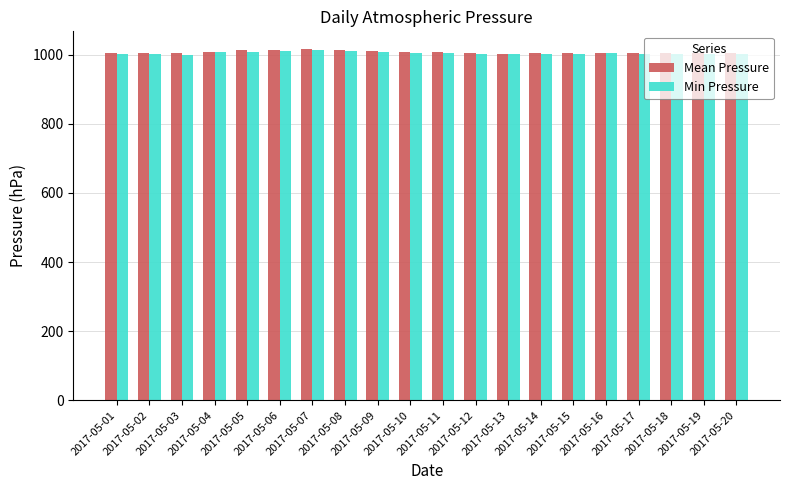

How many values in the Mean Pressure series exceed 1005?

10